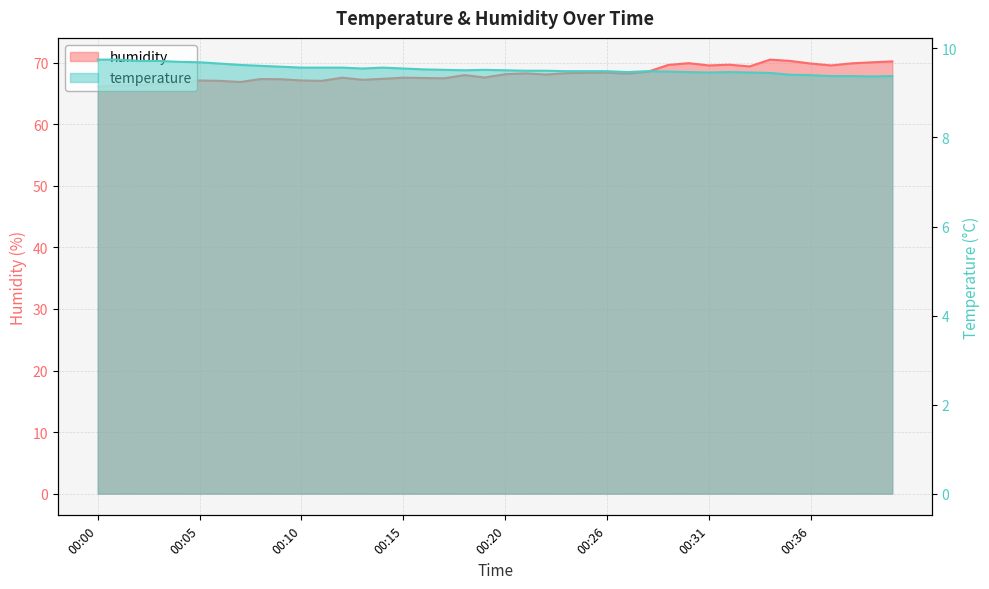

Where does the humidity series first go above 68?

00:20